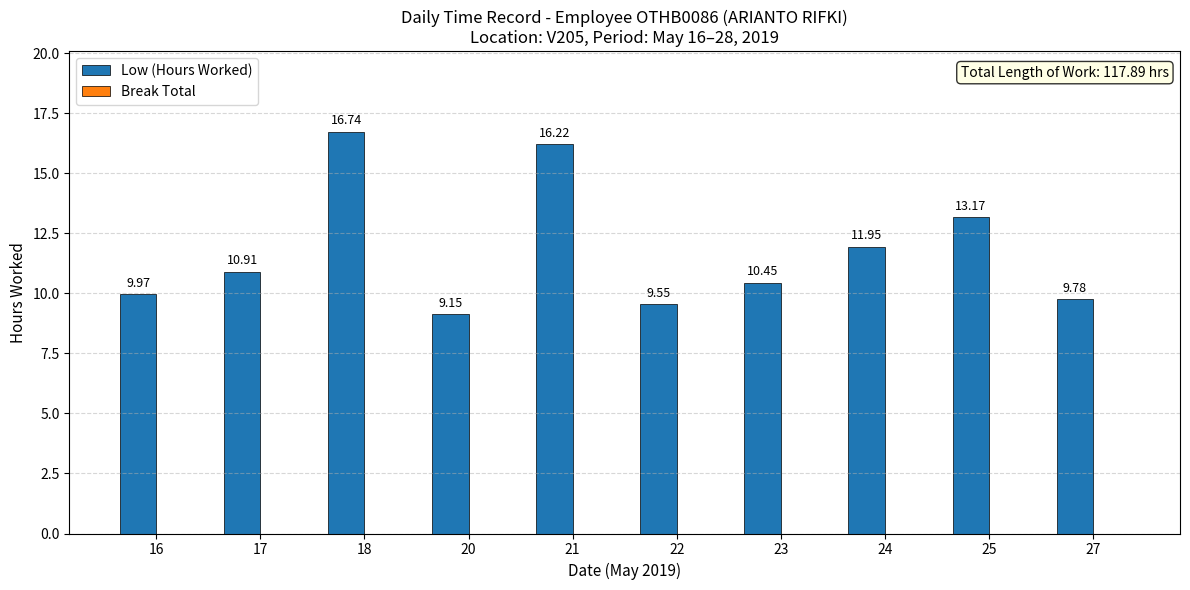

What is the average value?

11.8